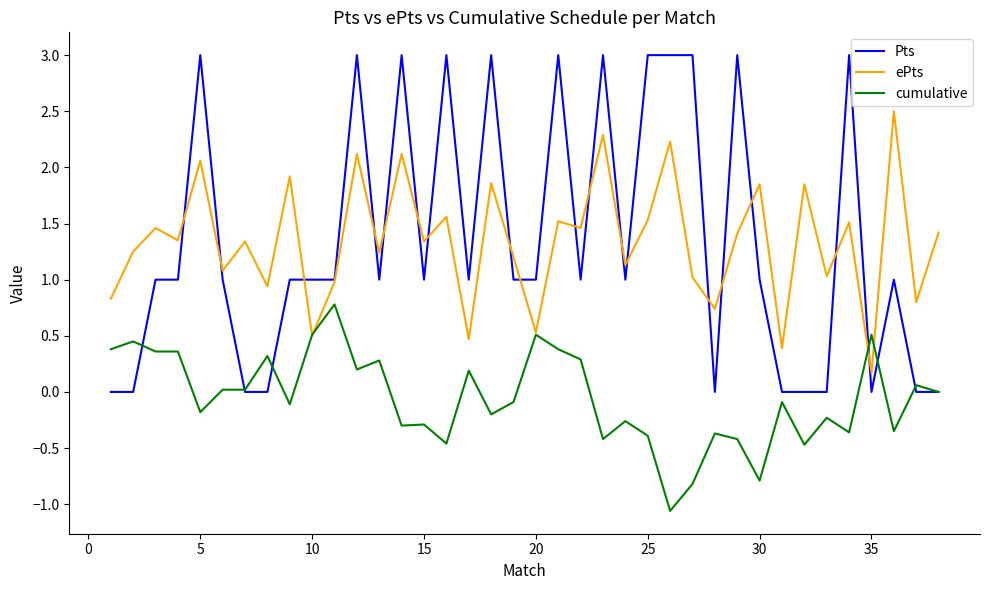

Which series has the largest range (max minus min)?

Pts